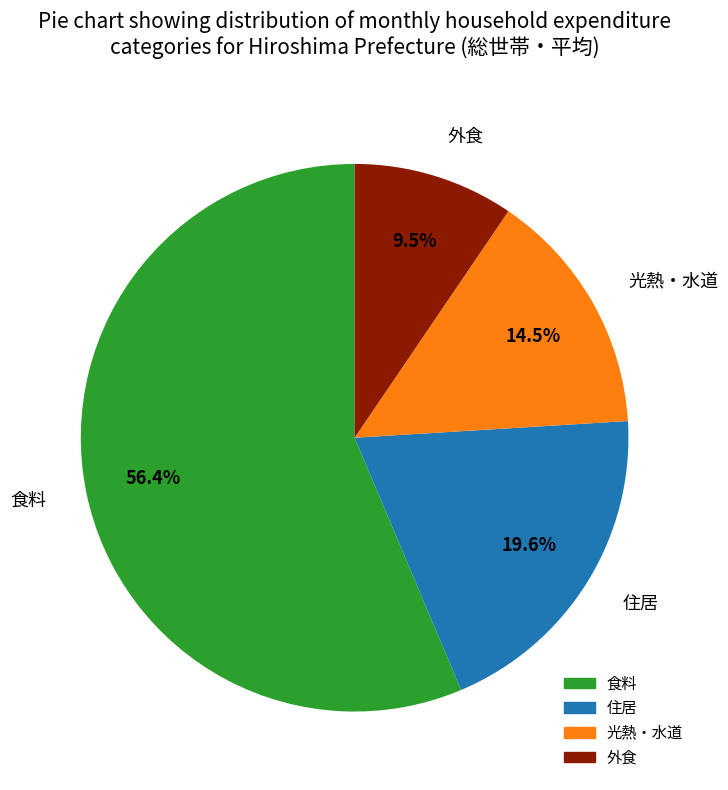

Combined, do 食料 and 外食 account for over 50%?

Yes